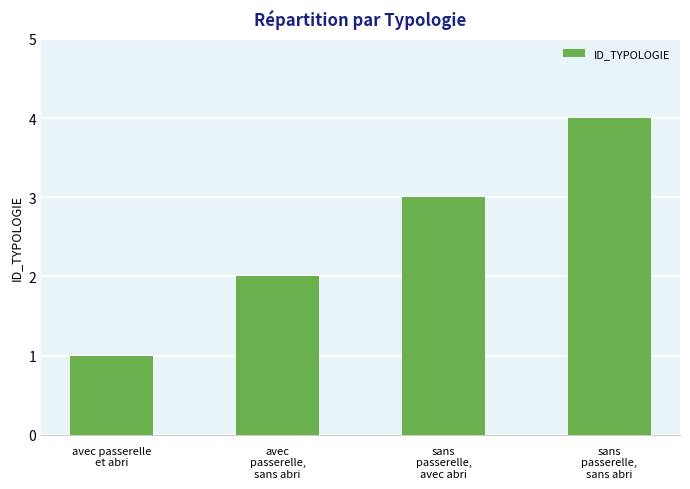

List the labels in order of value, smallest first.

avec passerelle
et abri, avec
passerelle,
sans abri, sans
passerelle,
avec abri, sans
passerelle,
sans abri